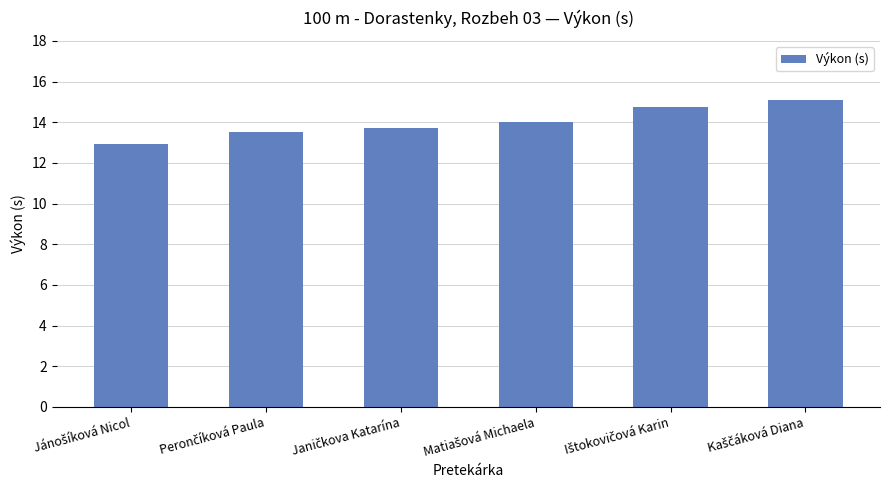

What is the minimum value shown in the chart?

12.9